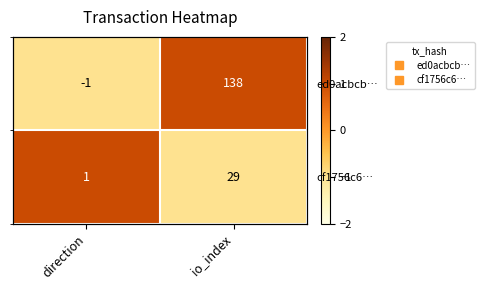

Rank the series at direction from highest to lowest value.

cf1756c6…, ed0acbcb…